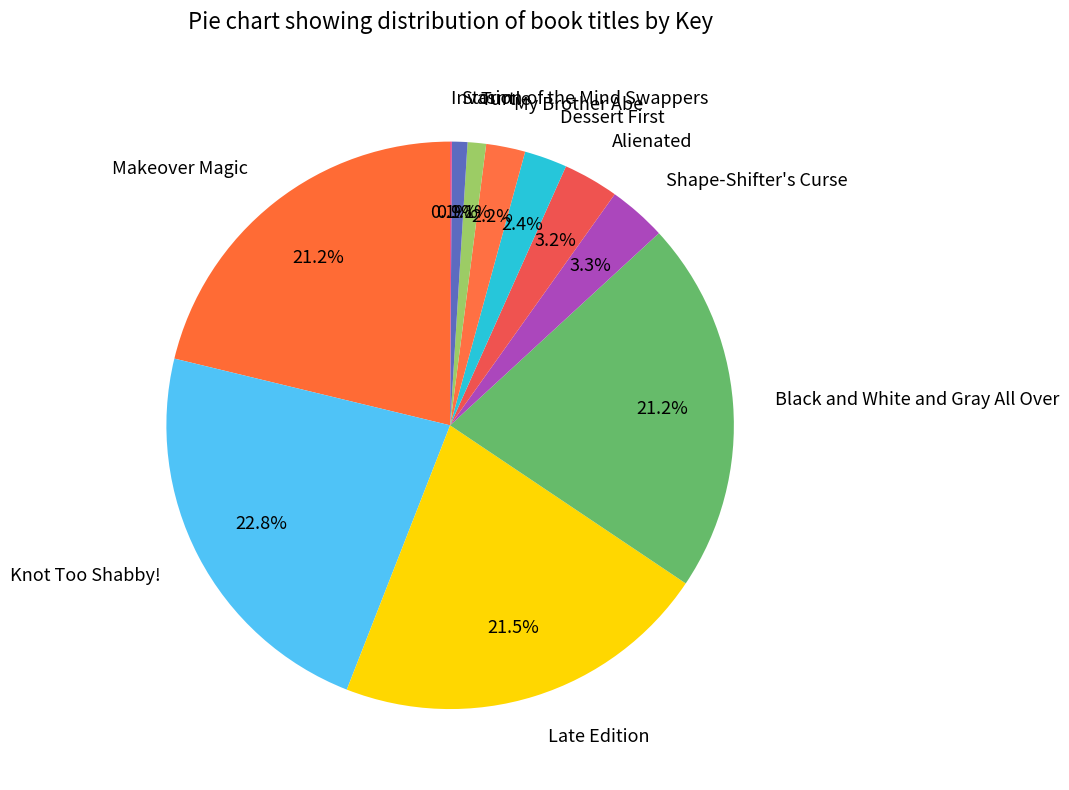

Between Knot Too Shabby! and My Brother Abe, which is larger?

Knot Too Shabby!